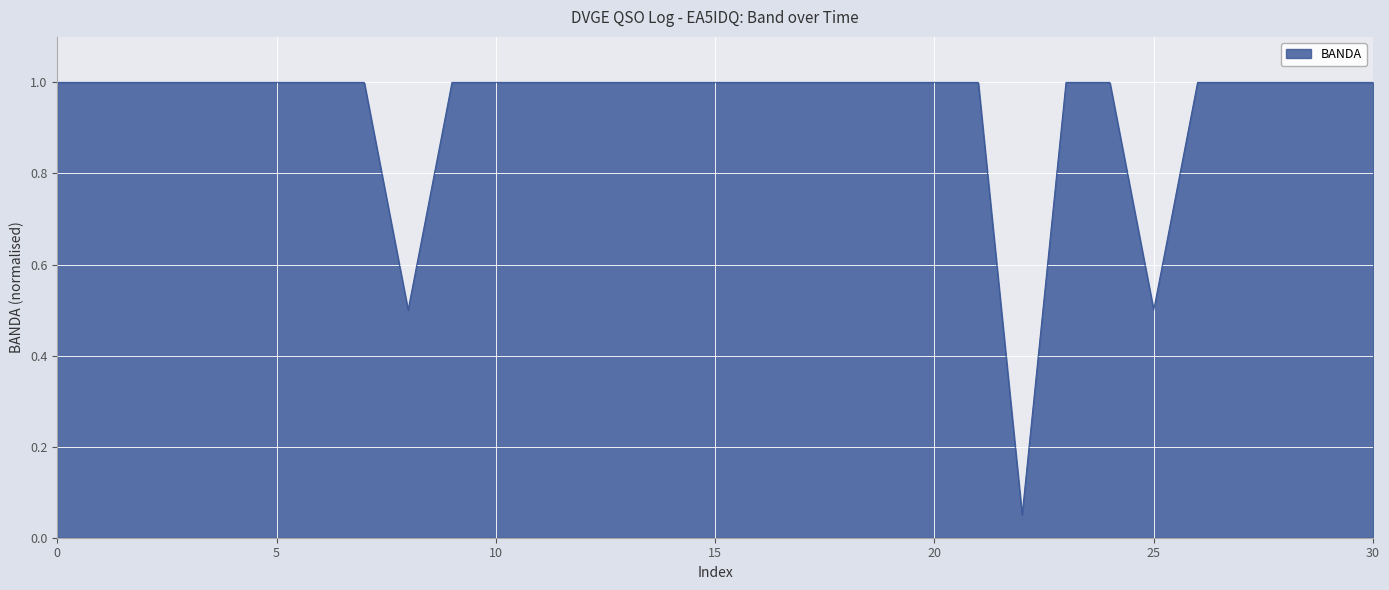

What is the maximum value shown in the chart?

1.0